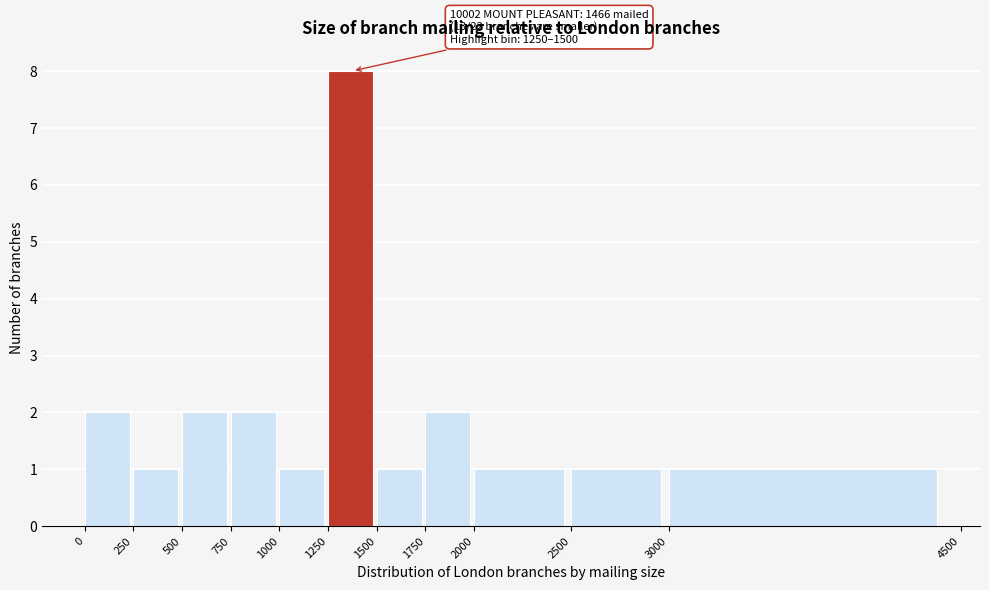

Over which range of the x-axis is the bar tallest?

1250 to 1500